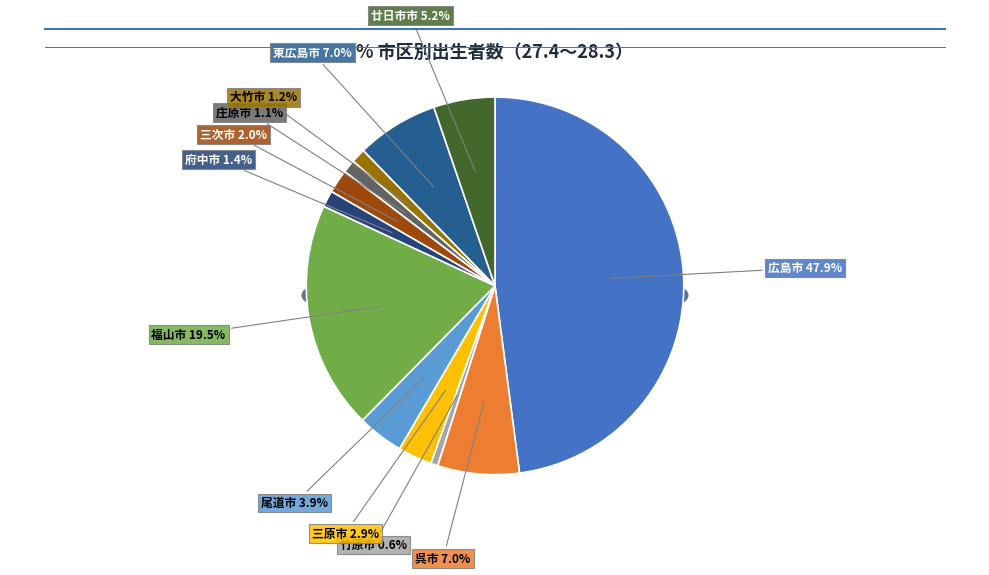

Is 尾道市 the majority of the pie?

No